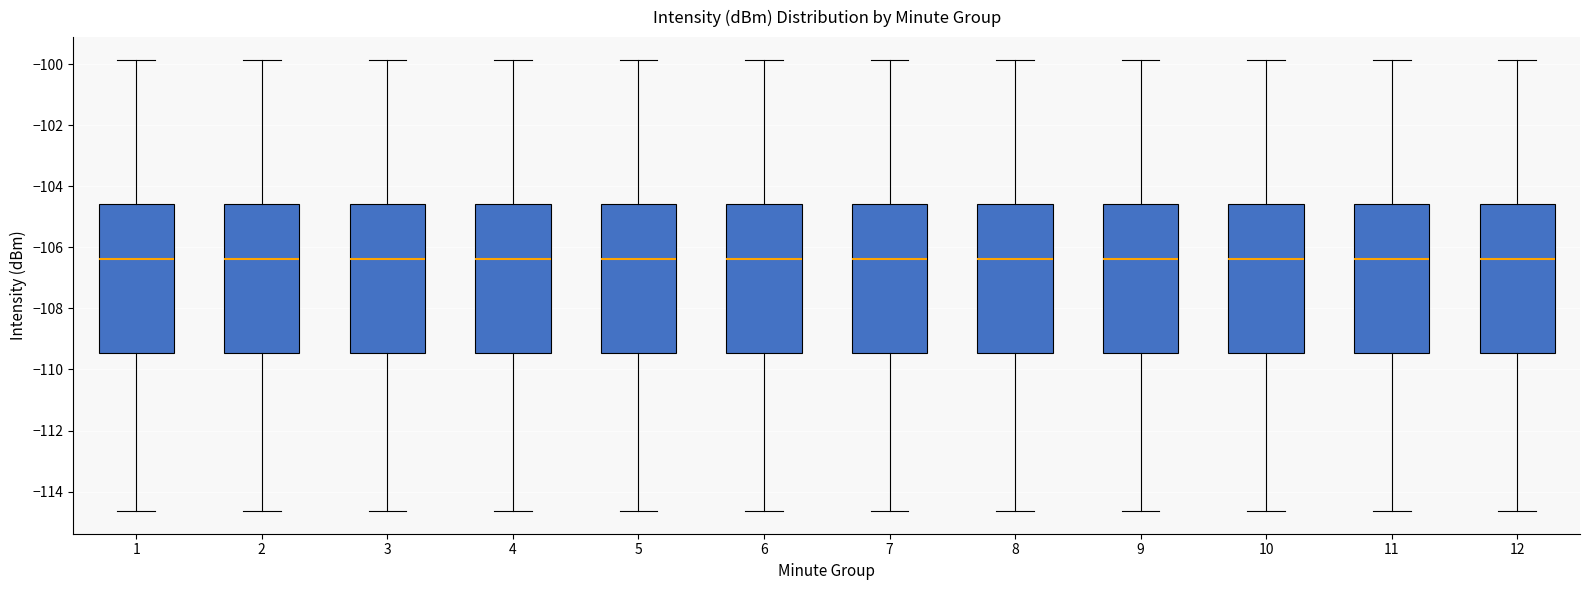

Reading left to right, read every box against the y-axis: the position of its median line, the range the box covers, and the ends of its whiskers. The values are not printed on the chart, so give them approximately, as read against the axis.

1: median -106.4, box -109.4 to -104.6, whiskers -114.6 to -99.8
2: median -106.4, box -109.4 to -104.6, whiskers -114.6 to -99.8
3: median -106.4, box -109.4 to -104.6, whiskers -114.6 to -99.8
4: median -106.4, box -109.4 to -104.6, whiskers -114.6 to -99.8
5: median -106.4, box -109.4 to -104.6, whiskers -114.6 to -99.8
6: median -106.4, box -109.4 to -104.6, whiskers -114.6 to -99.8
7: median -106.4, box -109.4 to -104.6, whiskers -114.6 to -99.8
8: median -106.4, box -109.4 to -104.6, whiskers -114.6 to -99.8
9: median -106.4, box -109.4 to -104.6, whiskers -114.6 to -99.8
10: median -106.4, box -109.4 to -104.6, whiskers -114.6 to -99.8
11: median -106.4, box -109.4 to -104.6, whiskers -114.6 to -99.8
12: median -106.4, box -109.4 to -104.6, whiskers -114.6 to -99.8